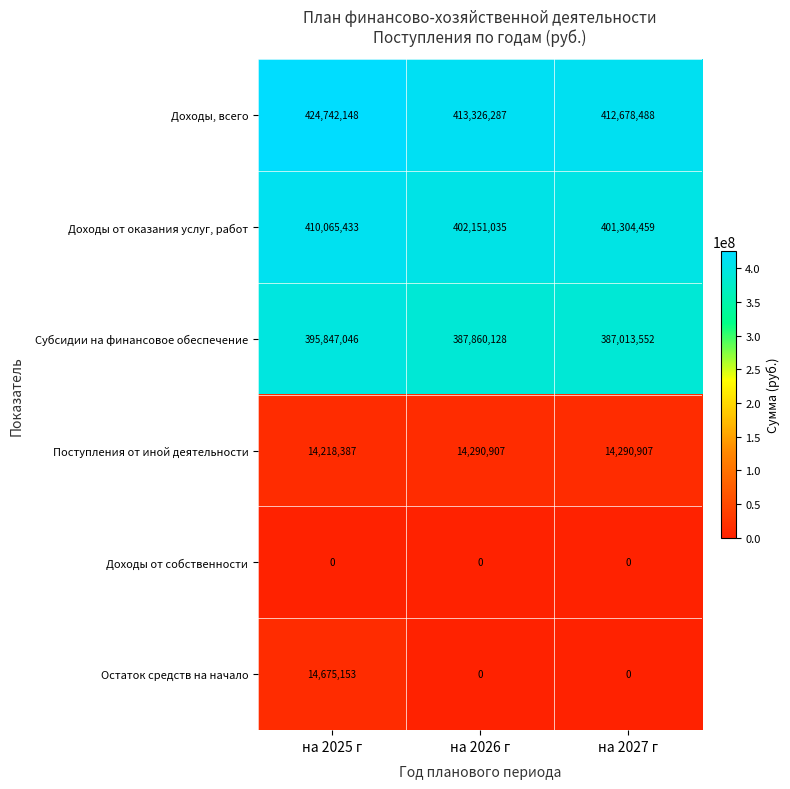

Which series changed the most between на 2025 г and на 2026 г?

Остаток средств на начало